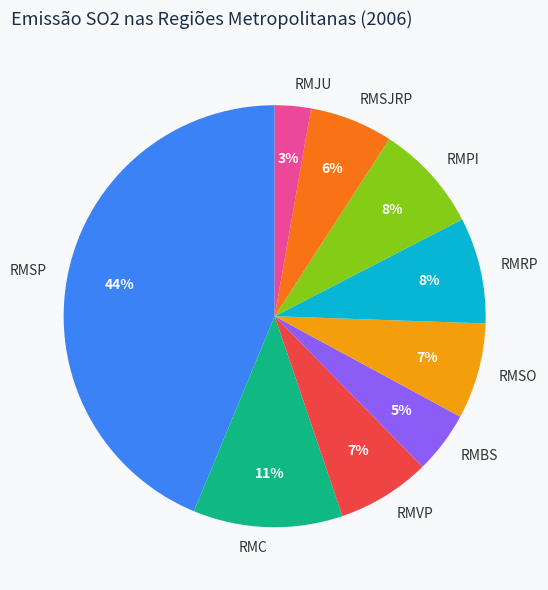

Which category has the biggest portion of the pie?

RMSP